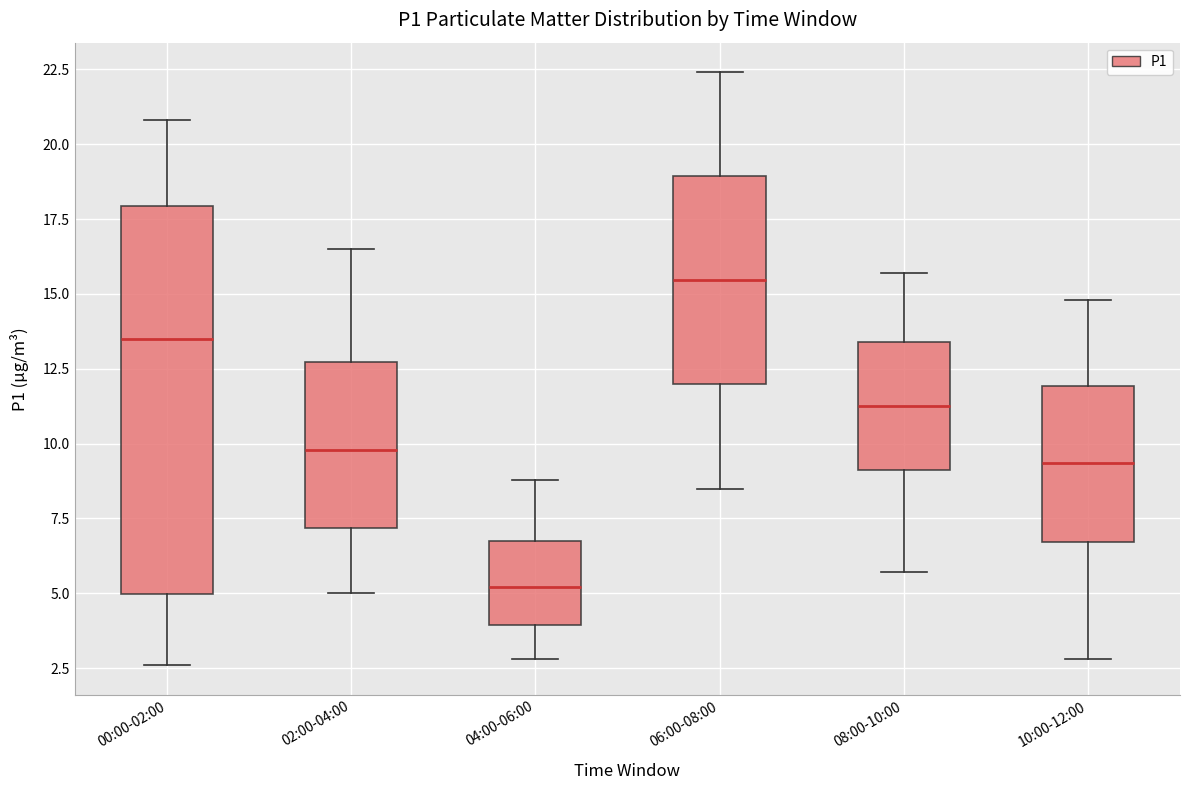

Where does the lower whisker of the box for 04:00-06:00 end on the y-axis? The values are not printed on the chart, so give them approximately, as read against the axis.

3.0